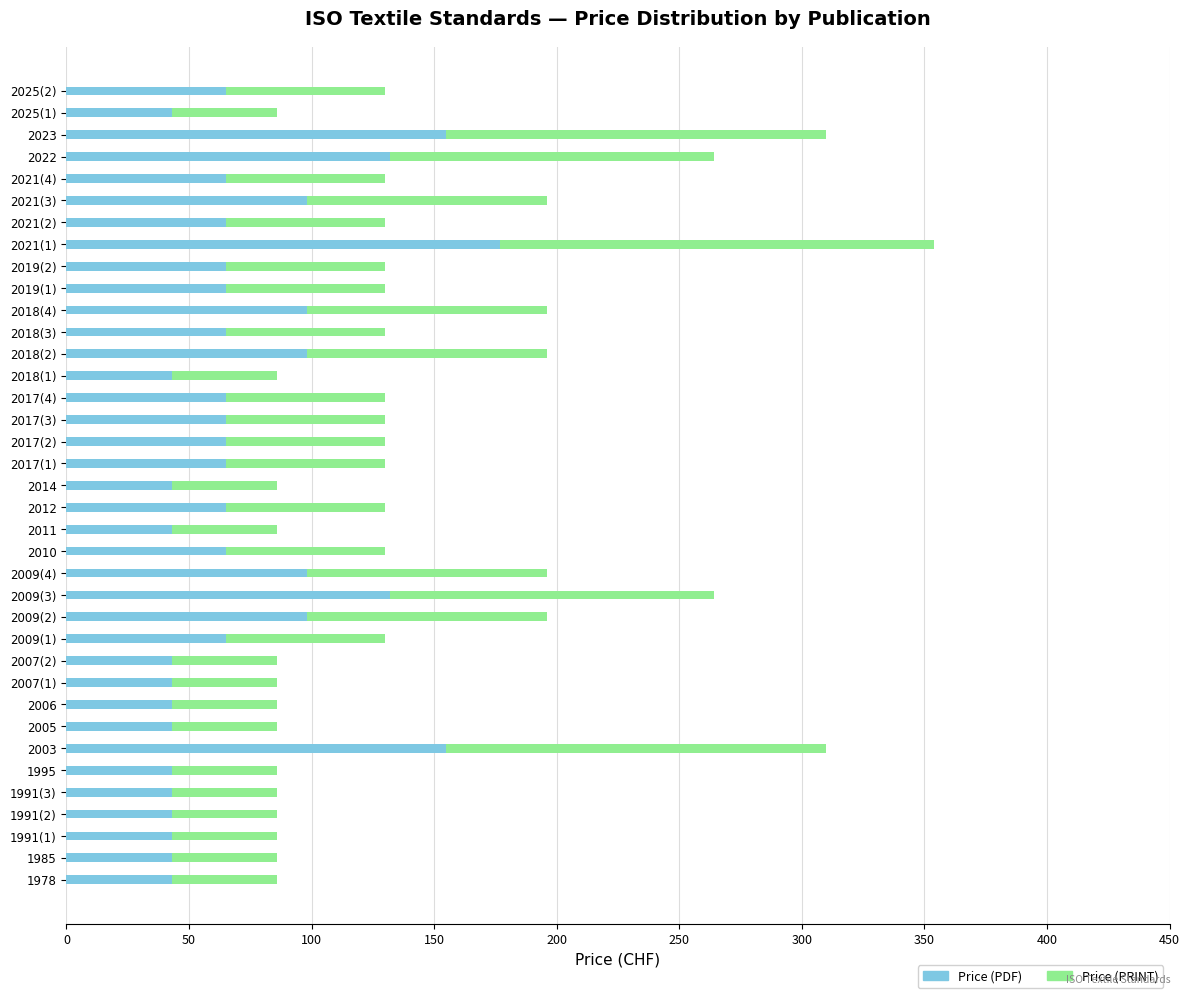

What is the highest value of the Price (PDF) series?

177